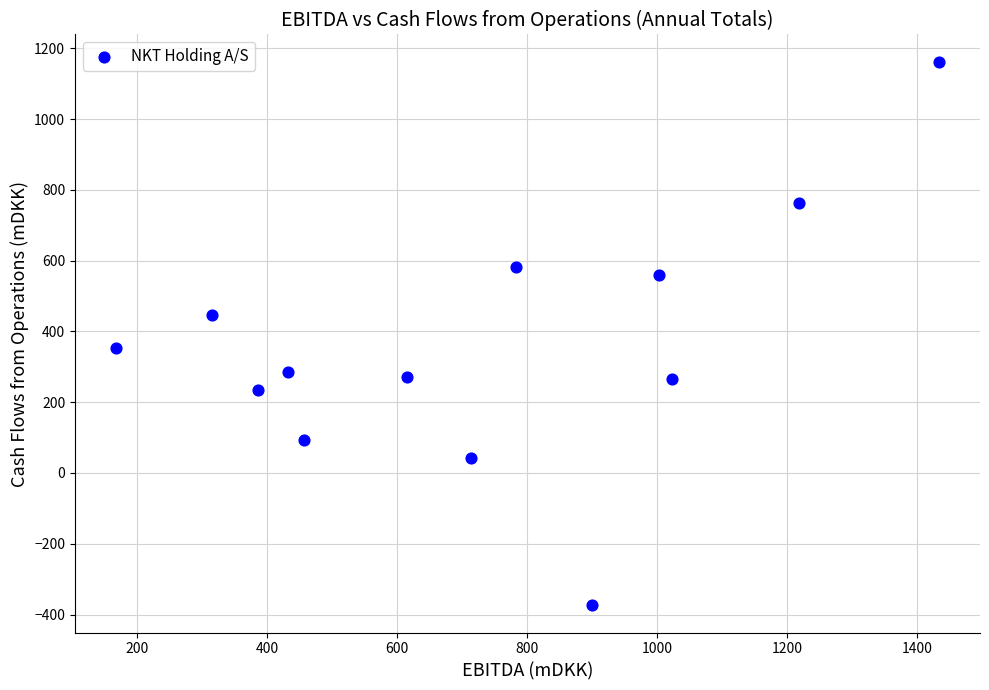

What is the range of X values (max minus min)?

1265.0